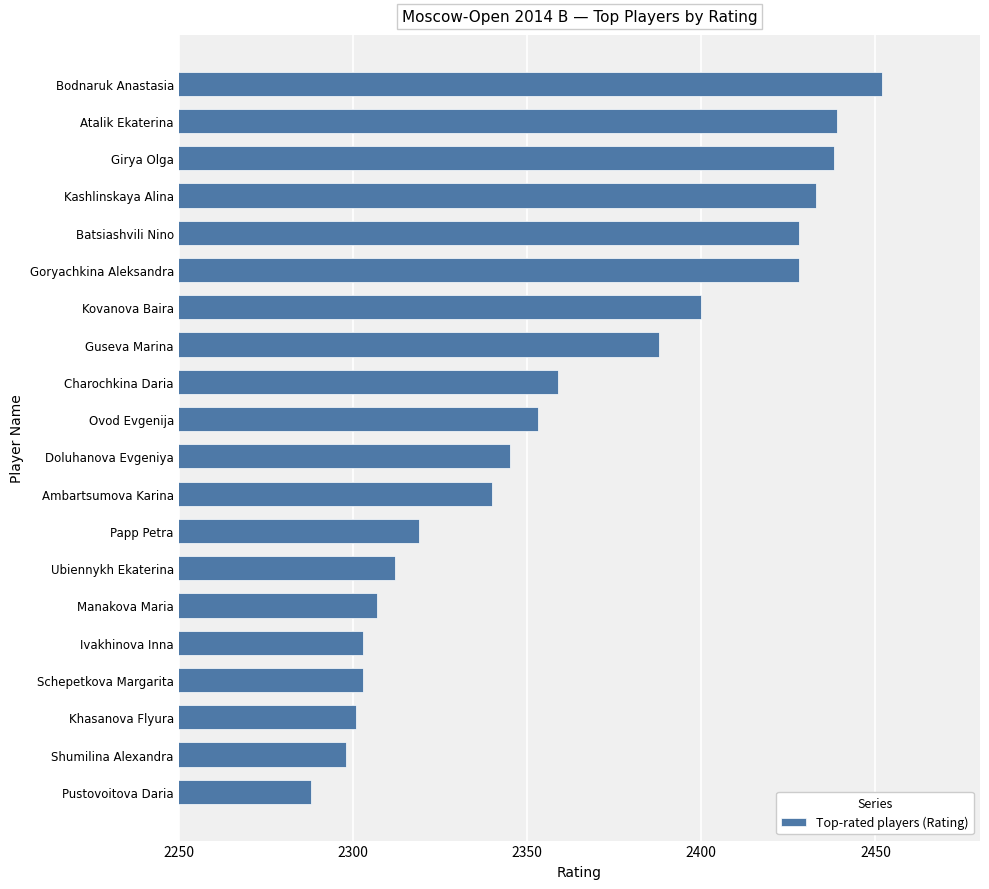

Count the number of categories in the chart.

20